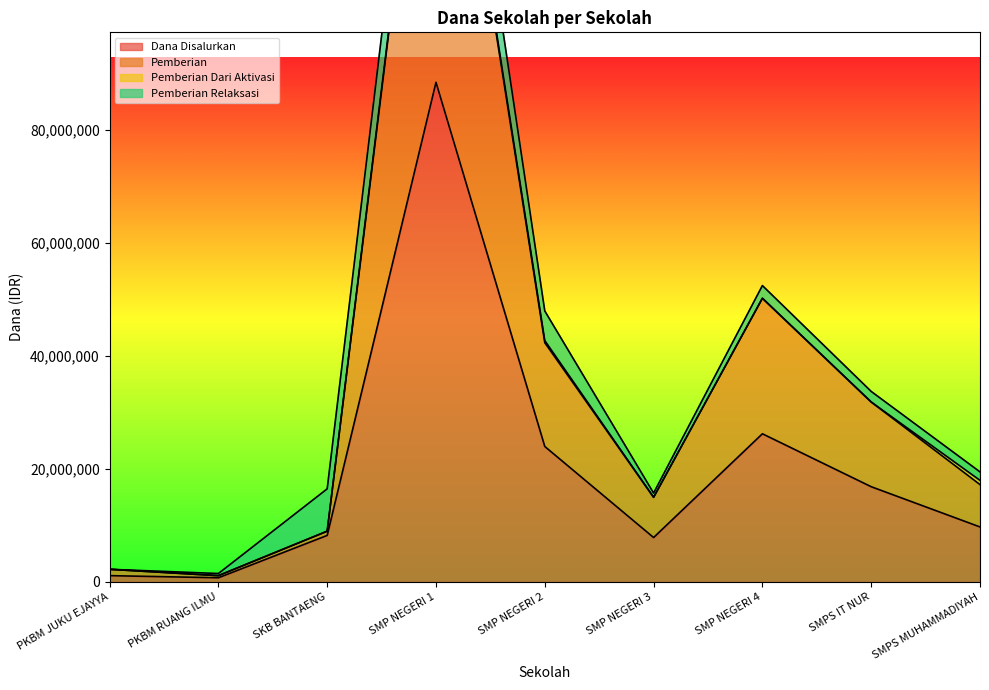

What position from the left is PKBM JUKU EJAYYA?

1